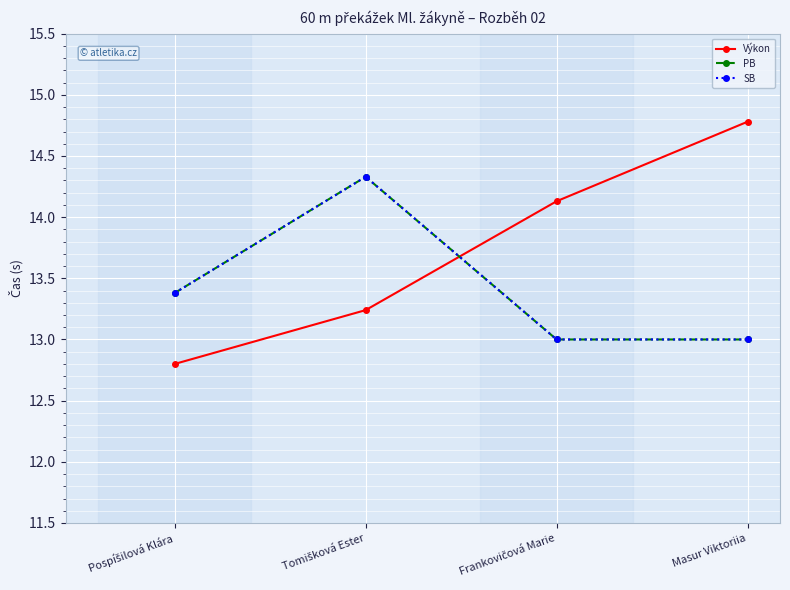

What is the difference between the maximum and minimum values in the Výkon series?

2.0